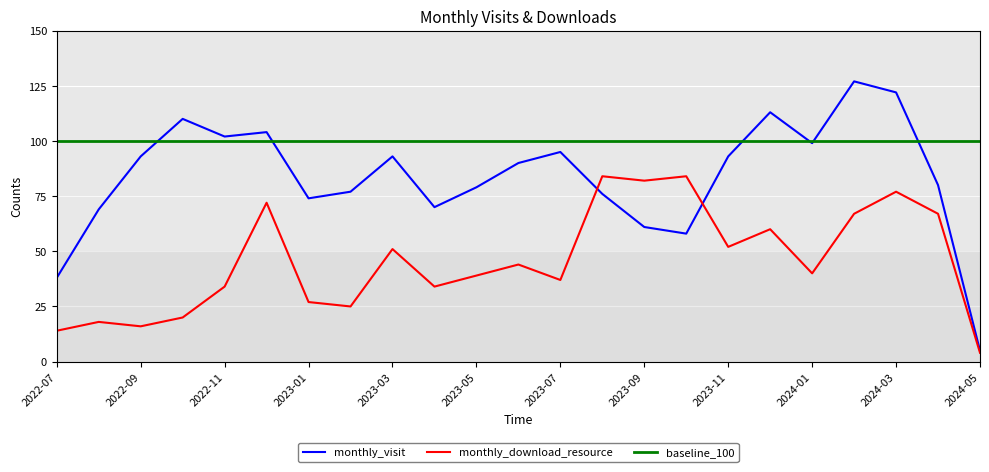

How many data points in monthly_download_resource are less than 40?

11